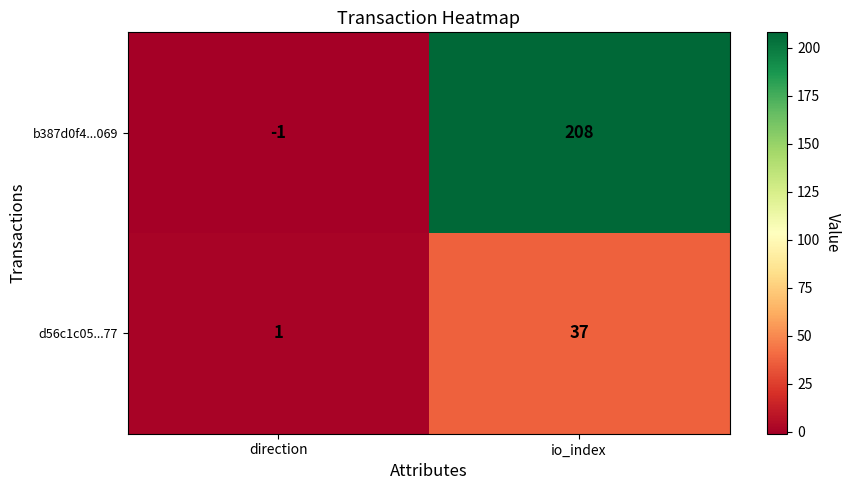

Which series has the widest spread of values?

b387d0f4...069